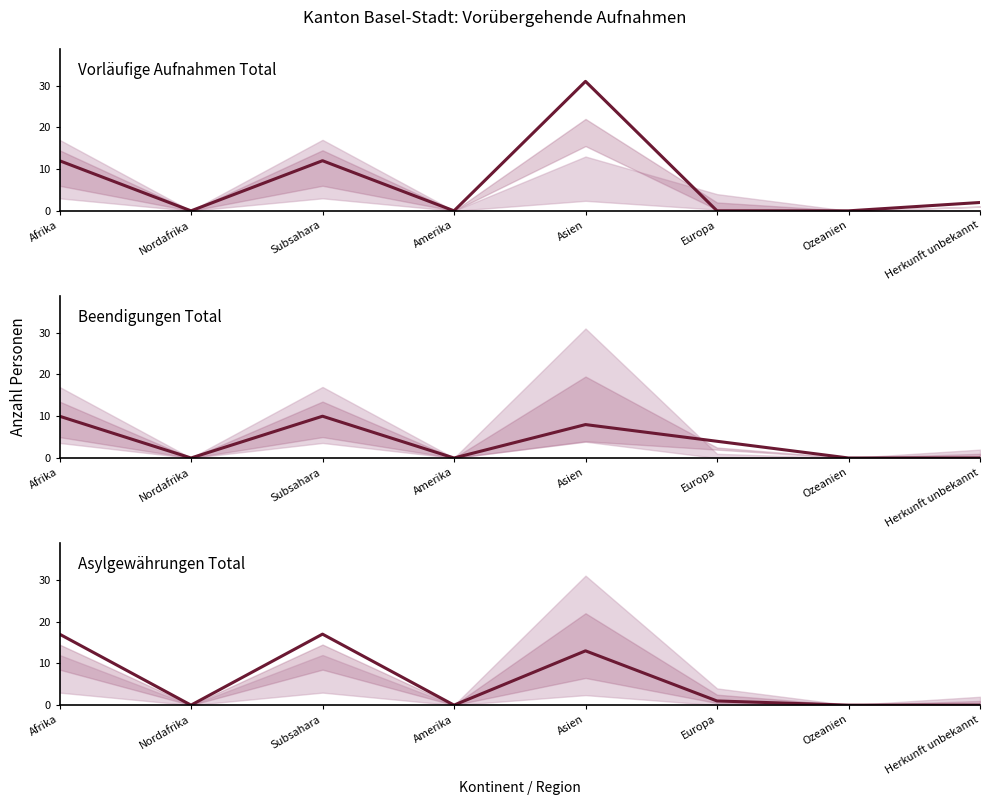

How many positive values does the Vorläufige Aufnahmen Total series have?

4